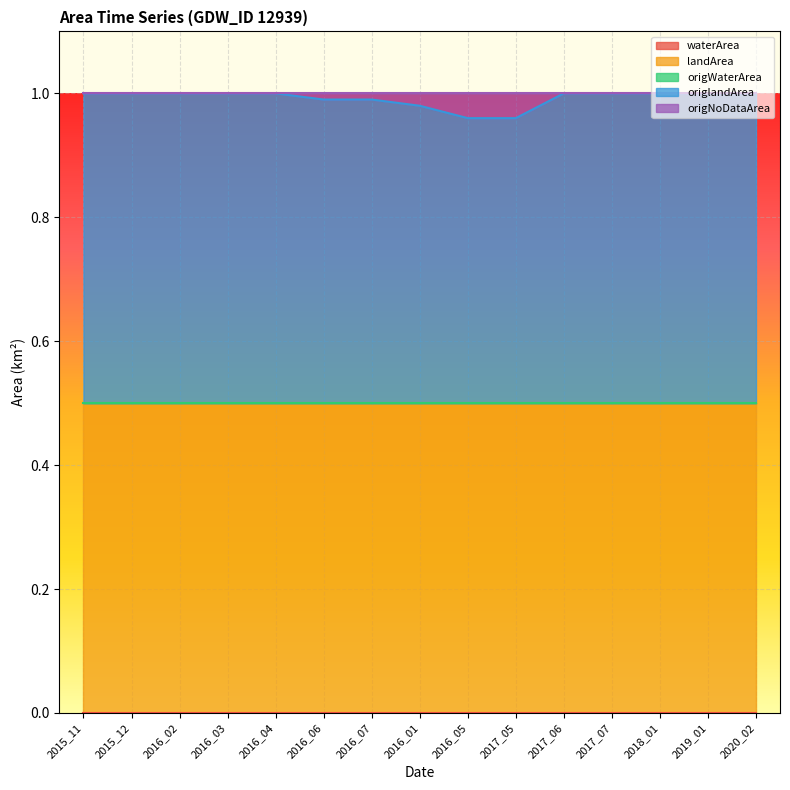

At how many categories does at least one series exceed 0?

15